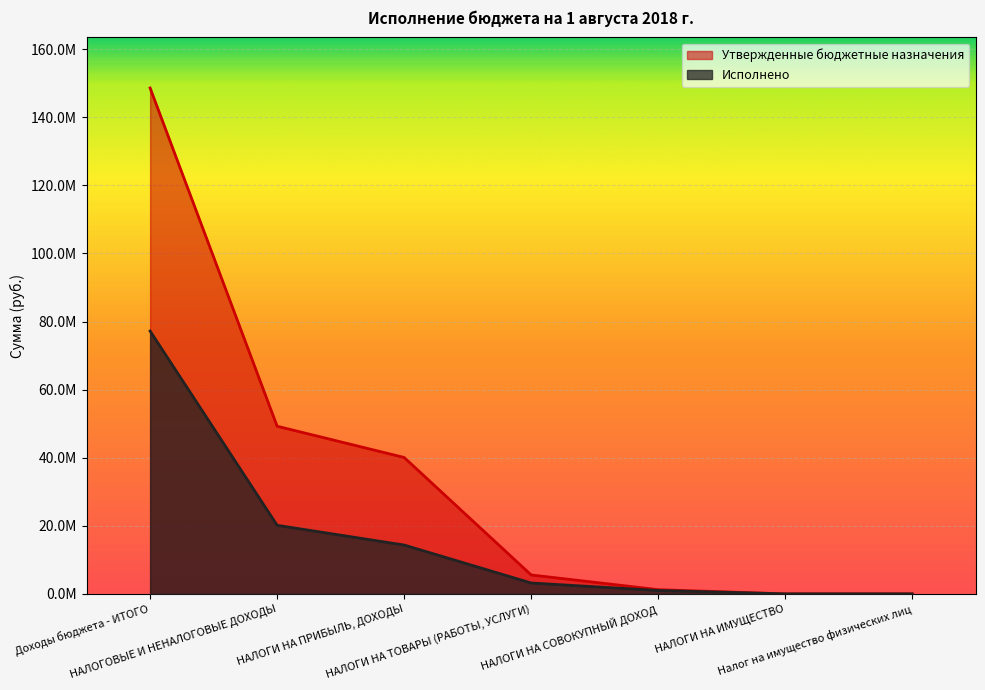

What is the label of the 7th point from the left?

Налог на имущество физических лиц